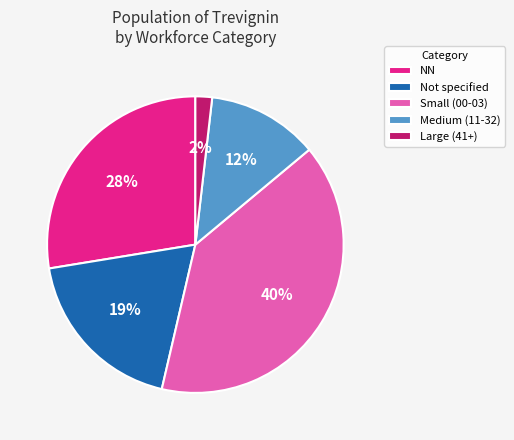

To the nearest percent, what is the average slice percentage?

20%